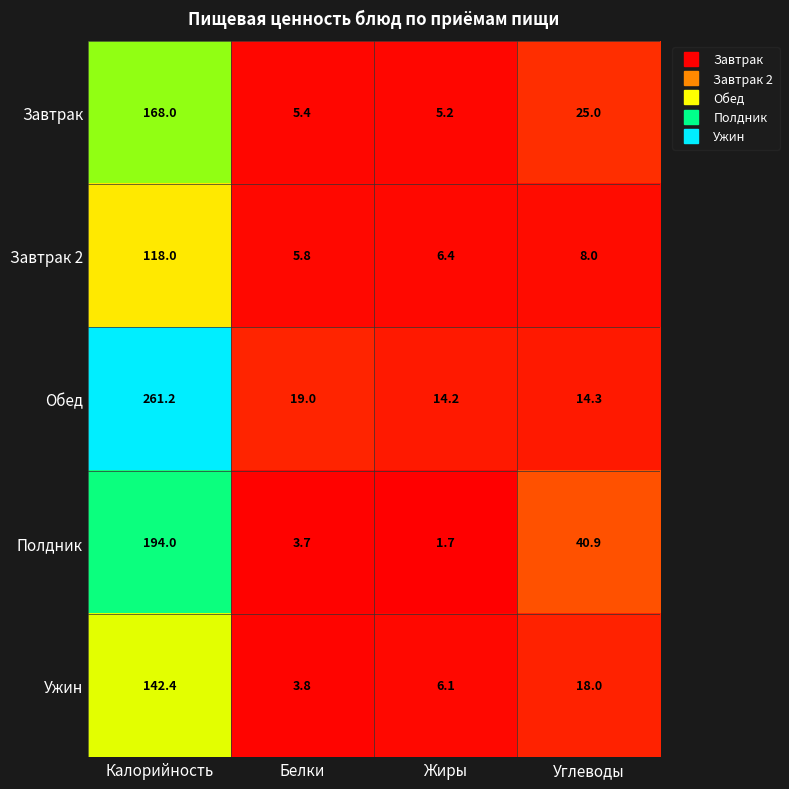

Reading right to left, extract all data points from this chart.

Завтрак: Углеводы=25.0	Жиры=5.2	Белки=5.4	Калорийность=168.0
Завтрак 2: Углеводы=8.0	Жиры=6.4	Белки=5.8	Калорийность=118.0
Обед: Углеводы=14.3	Жиры=14.2	Белки=19.0	Калорийность=261.2
Полдник: Углеводы=40.9	Жиры=1.7	Белки=3.7	Калорийность=194.0
Ужин: Углеводы=18.0	Жиры=6.1	Белки=3.8	Калорийность=142.4